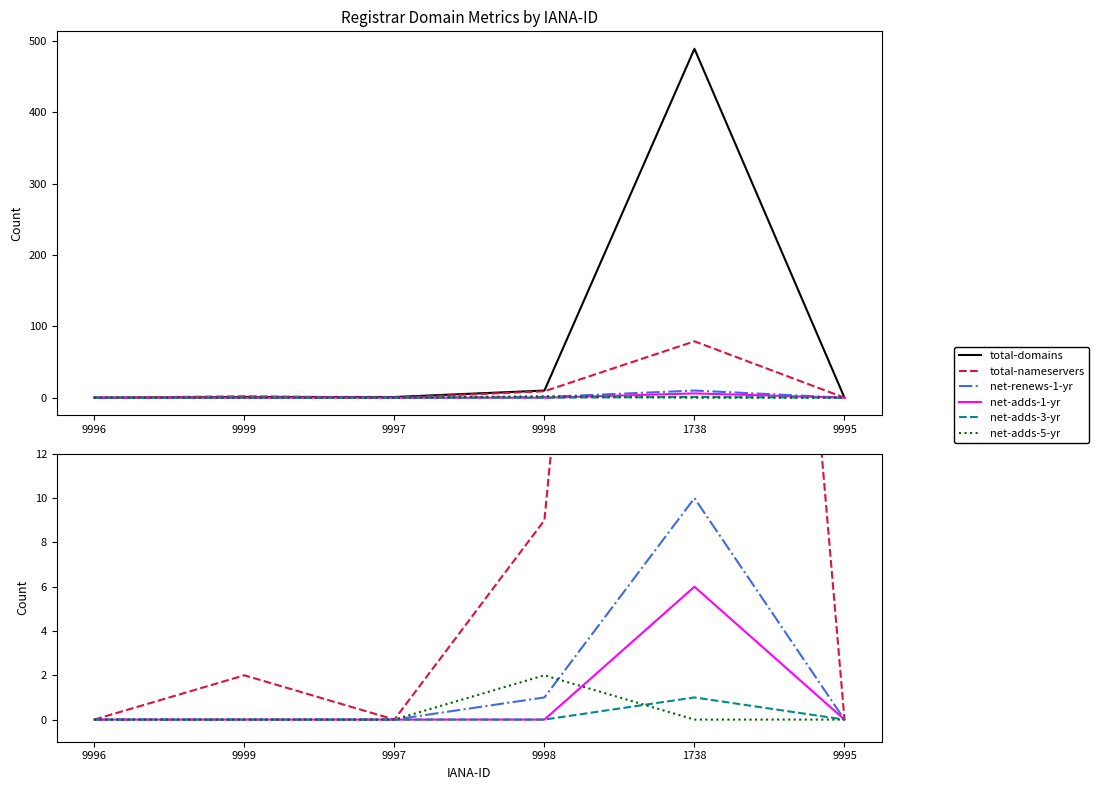

What is the difference between the highest and lowest values at 9999?

2